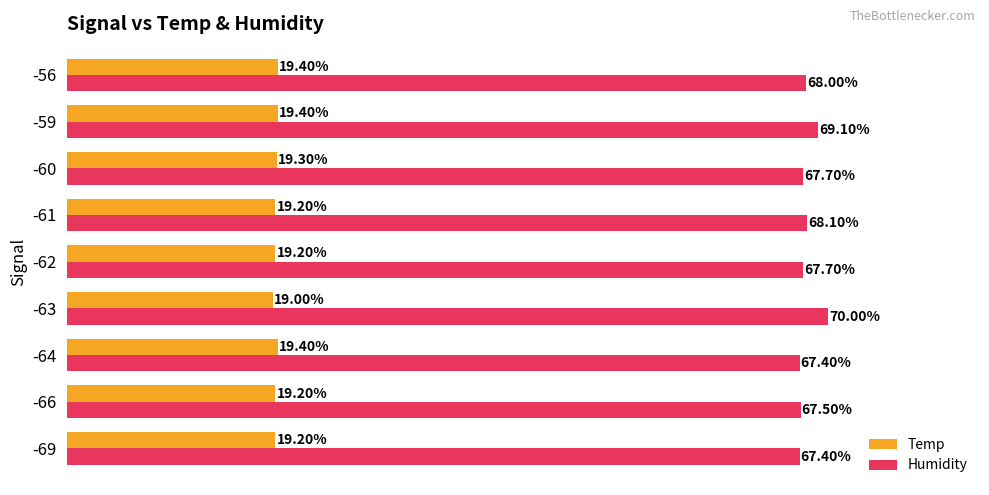

Which series changed the most between -60 and -56?

Humidity